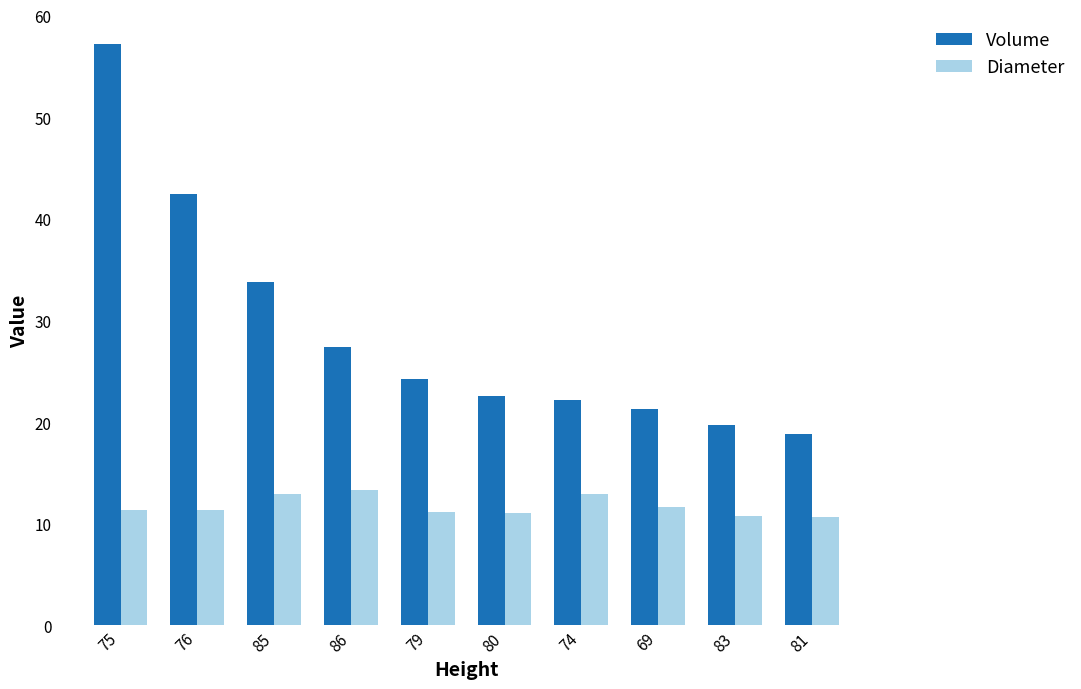

Read the Diameter value at 83.

10.8